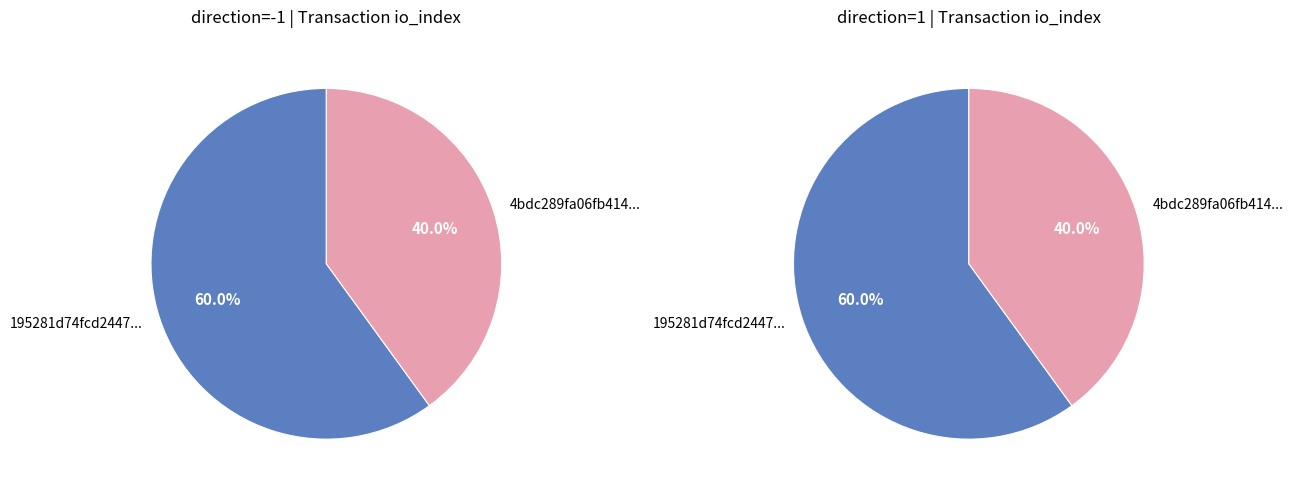

What percentage is the tx_hash_2 slice, to the nearest percent?

40%